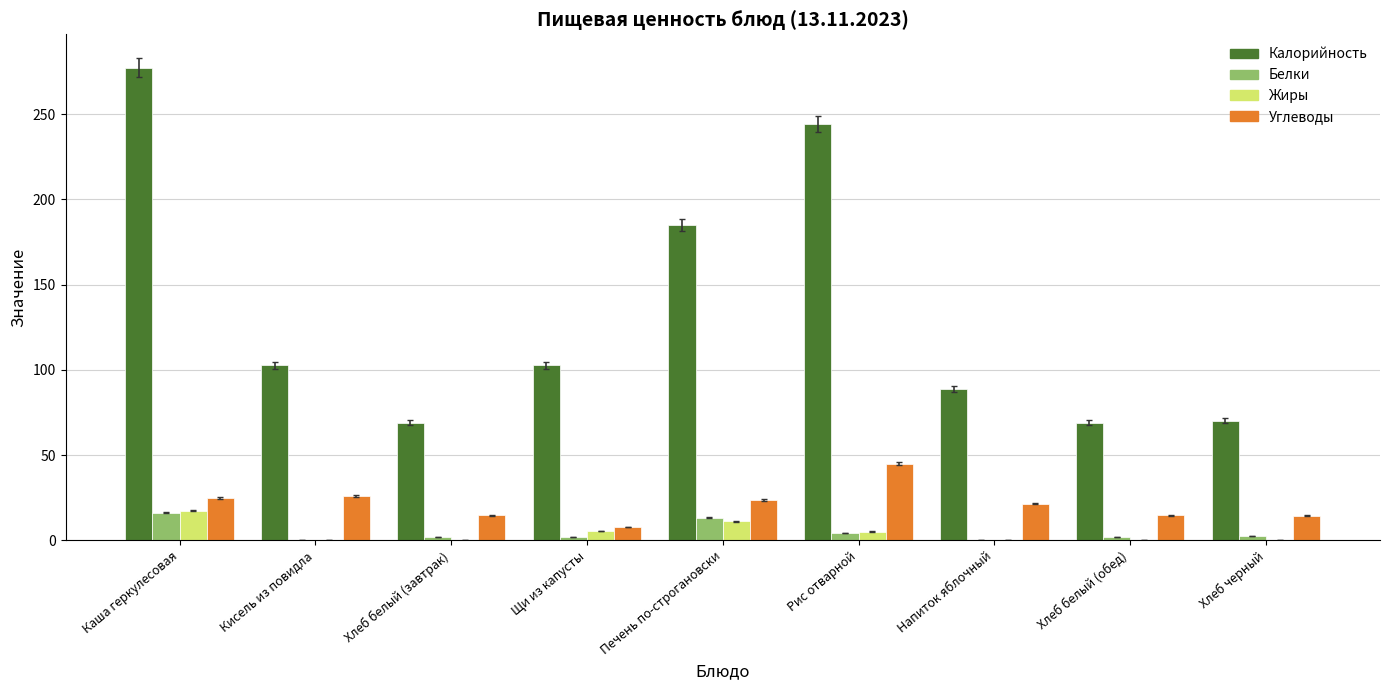

At which label does Калорийность first exceed 102?

Каша геркулесовая